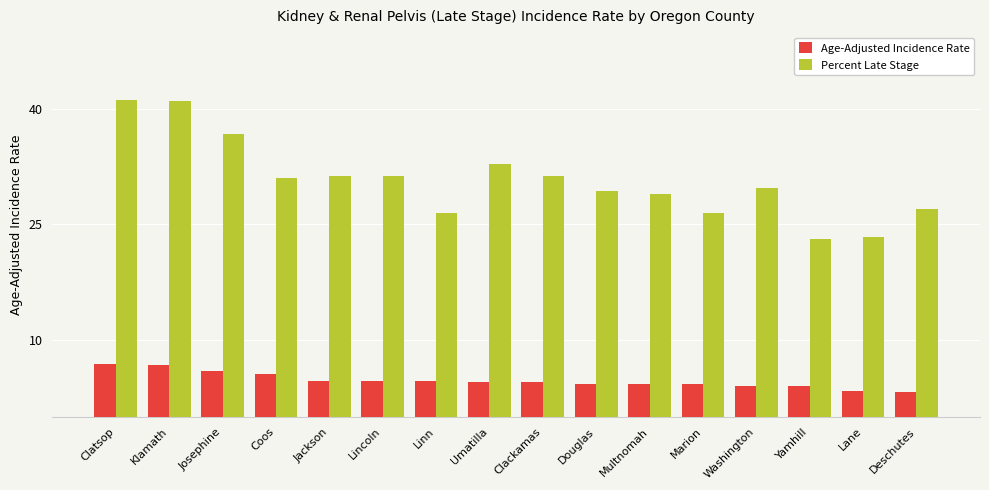

Where does the Percent Late Stage series first go above 31?

Clatsop